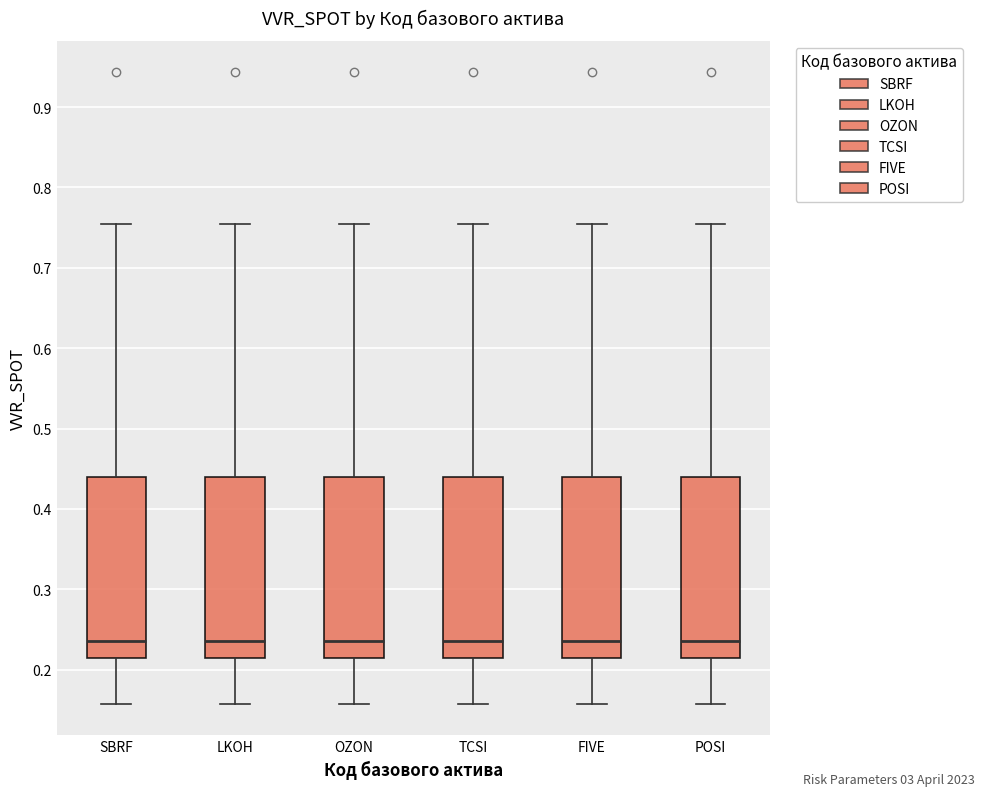

Reading left to right, transcribe this box plot: for each box, give where its median line is, the range the box spans, and where its two whiskers end, as read against the y-axis. The values are not printed on the chart, so give them approximately, as read against the axis.

SBRF: median 0.24, box 0.21 to 0.44, whiskers 0.16 to 0.75
LKOH: median 0.24, box 0.21 to 0.44, whiskers 0.16 to 0.75
OZON: median 0.24, box 0.21 to 0.44, whiskers 0.16 to 0.75
TCSI: median 0.24, box 0.21 to 0.44, whiskers 0.16 to 0.75
FIVE: median 0.24, box 0.21 to 0.44, whiskers 0.16 to 0.75
POSI: median 0.24, box 0.21 to 0.44, whiskers 0.16 to 0.75